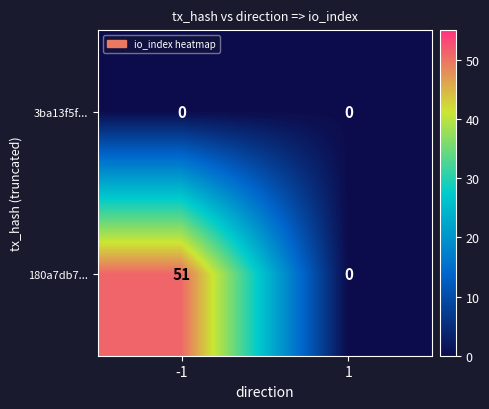

The value of 180a7db7... at 1 is 0. True or false?

True